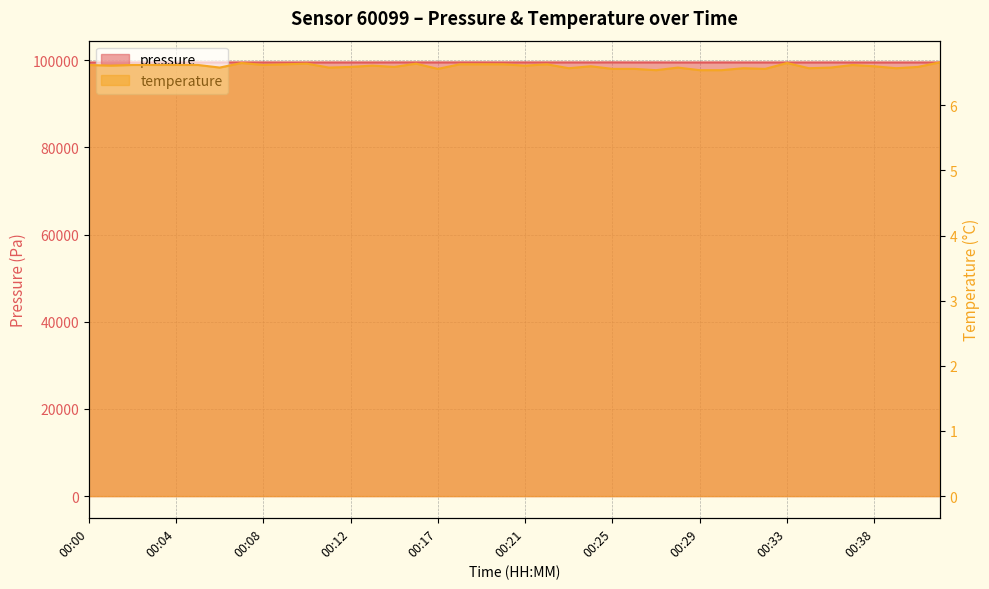

True or false: pressure has more than 0 interior local peaks.

True